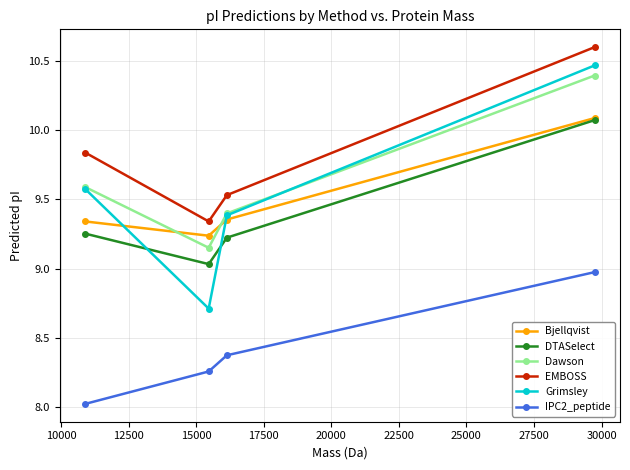

Count the Bjellqvist values in the range 9 to 10.

3